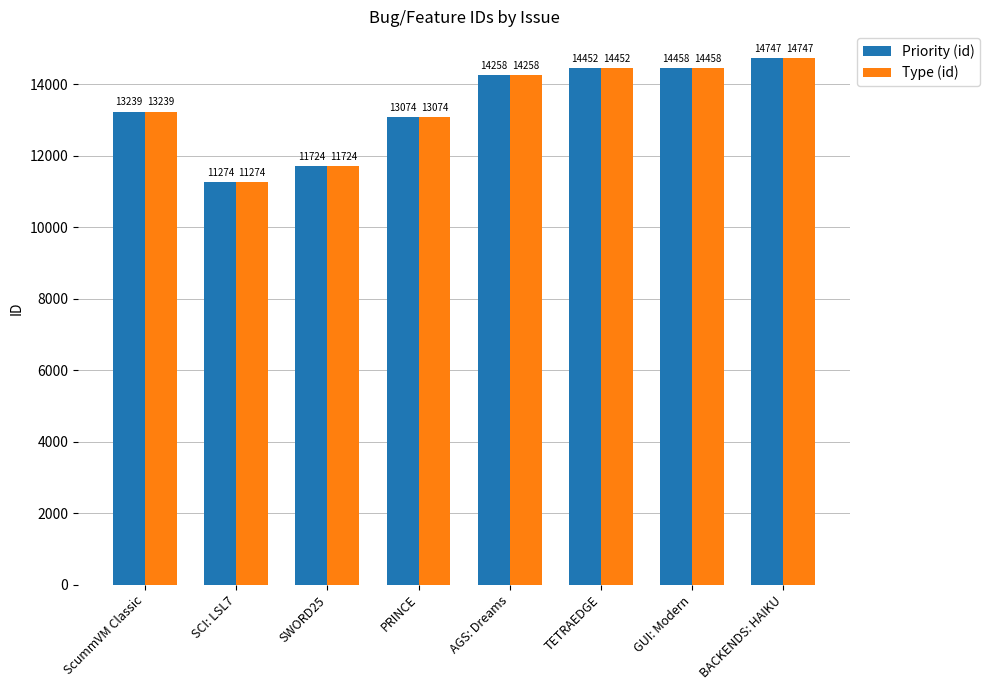

What is the total value across all series at TETRAEDGE?

28904